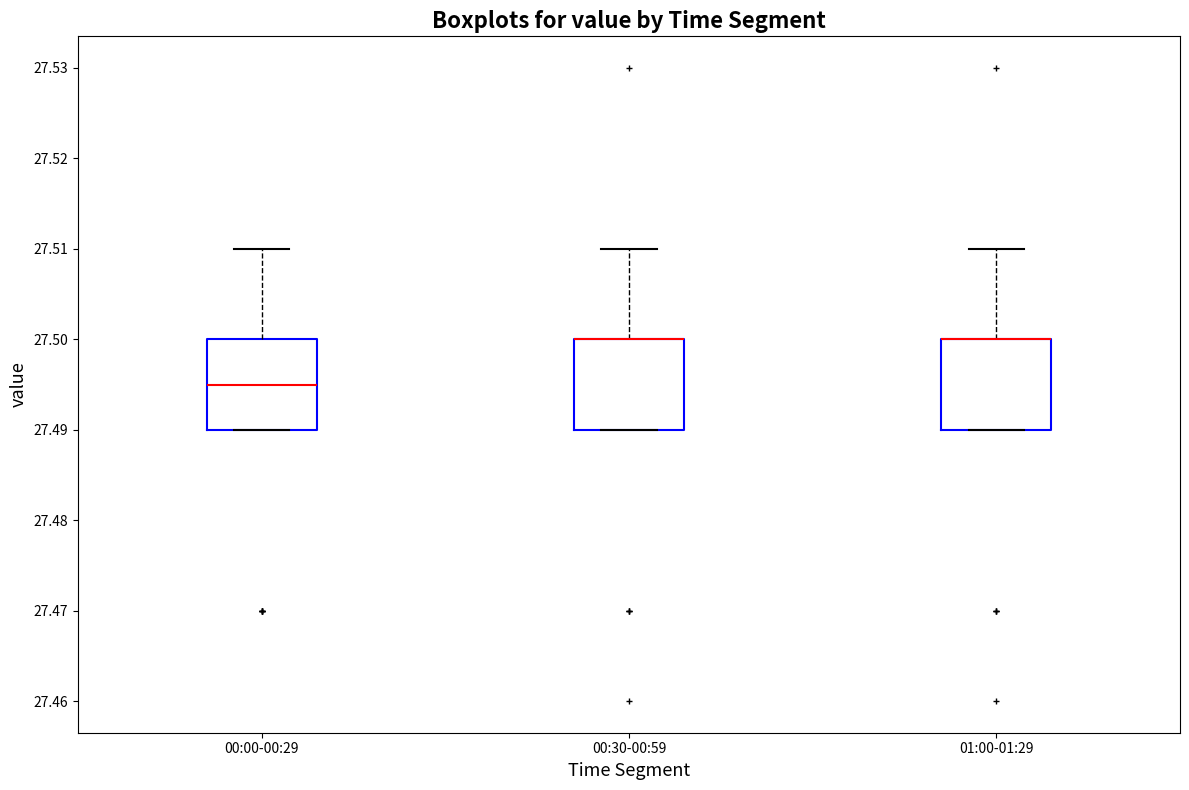

Where is the lower edge of the box for 01:00-01:29 on the y-axis? The values are not printed on the chart, so give them approximately, as read against the axis.

27.490